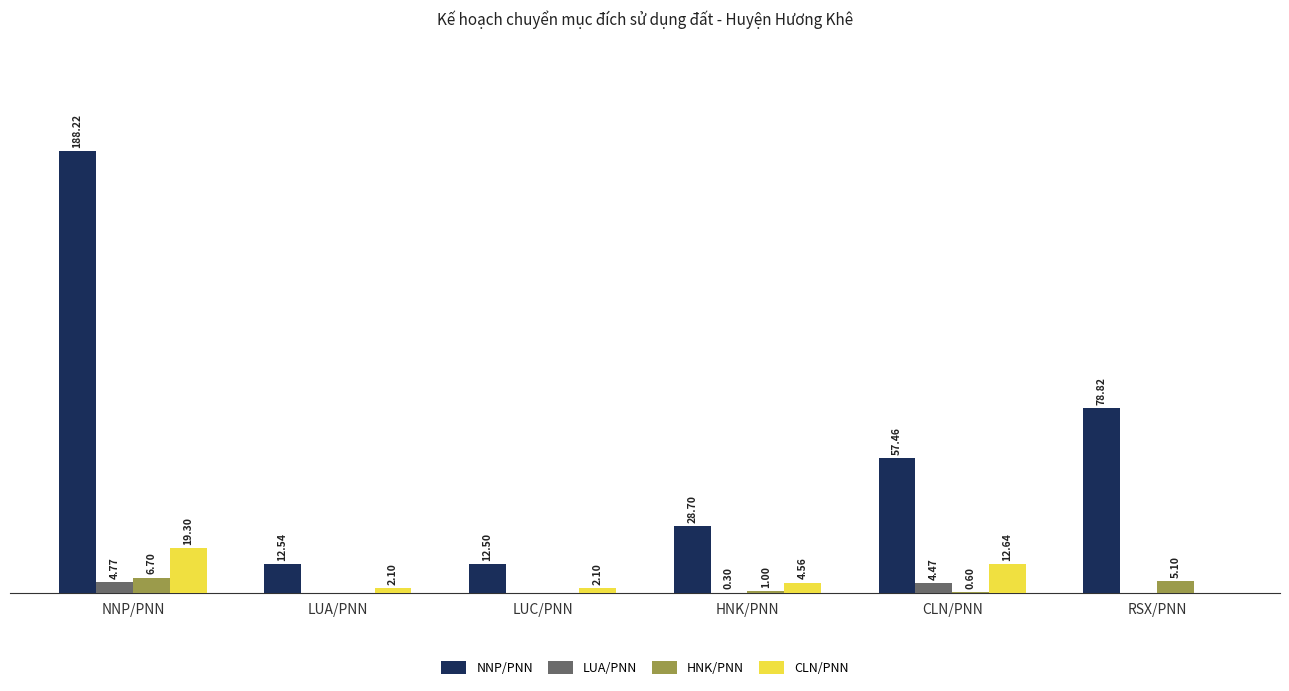

Where does the HNK/PNN series first go above 1?

NNP/PNN